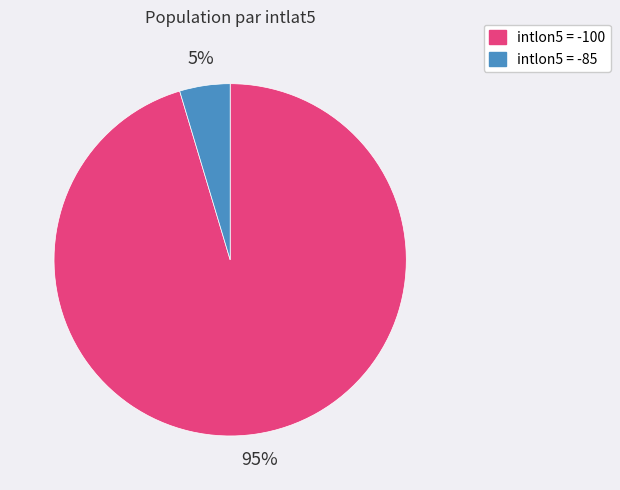

Does any single category account for the majority?

Yes